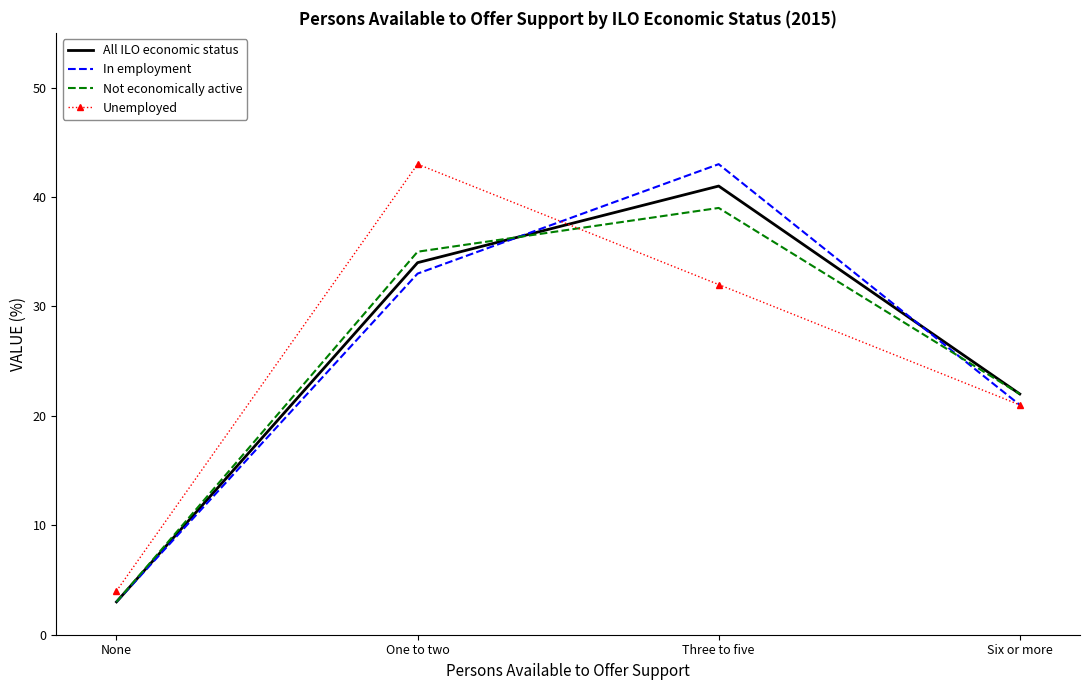

Is the value of All ILO economic status at Six or more greater than the value of Unemployed at Six or more?

Yes